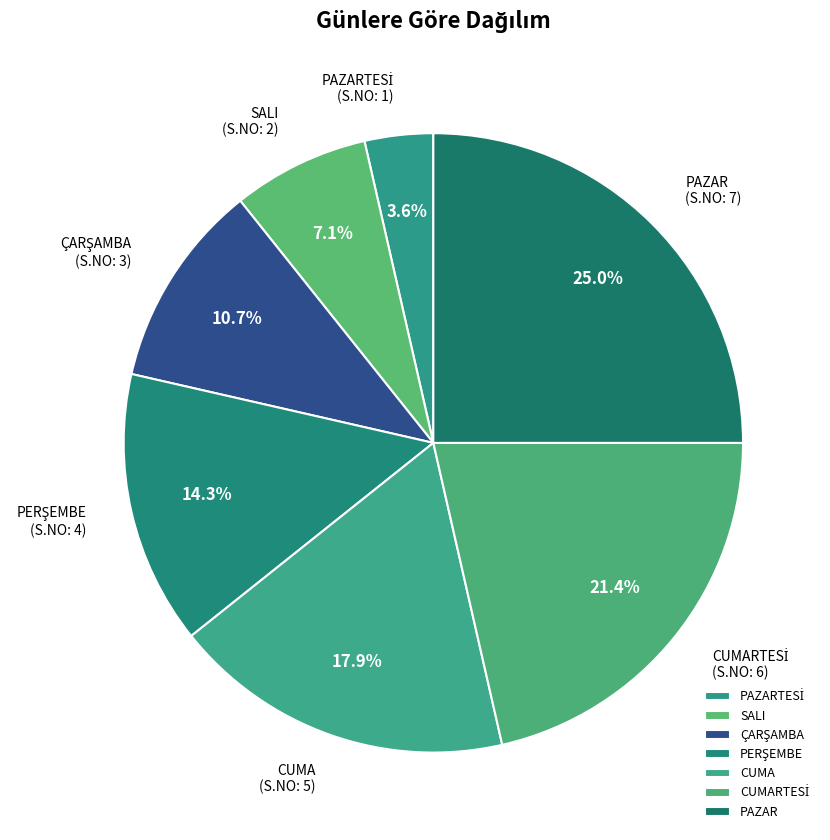

Which has a higher value, CUMA or PAZAR?

PAZAR